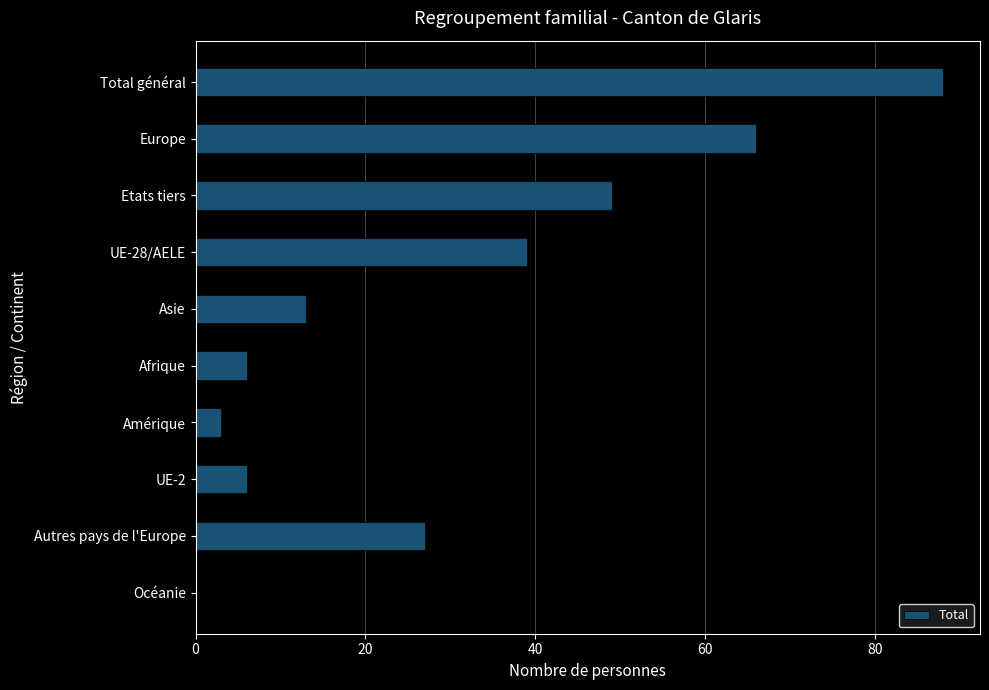

What is the change in value from Europe to Amérique?

-63